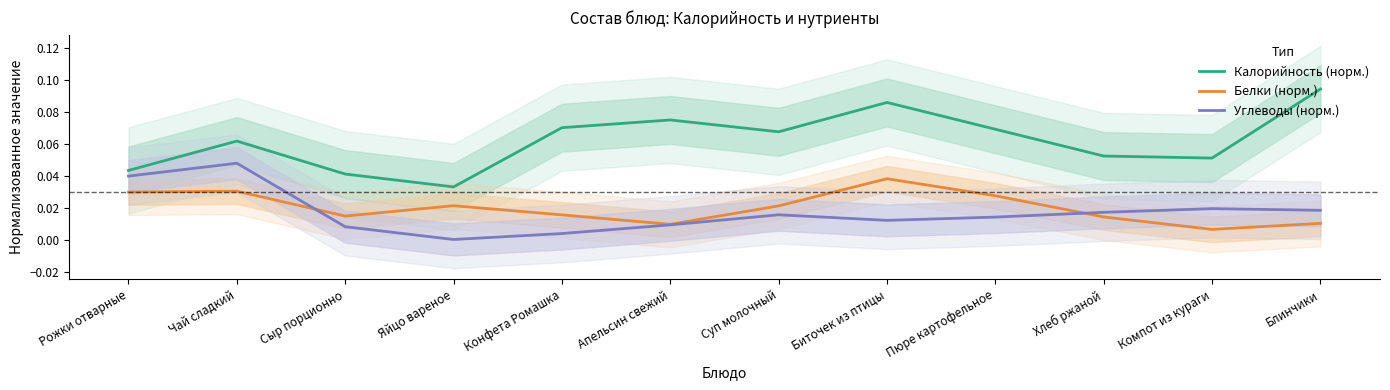

What is the total value across all series at Блинчики?

0.1